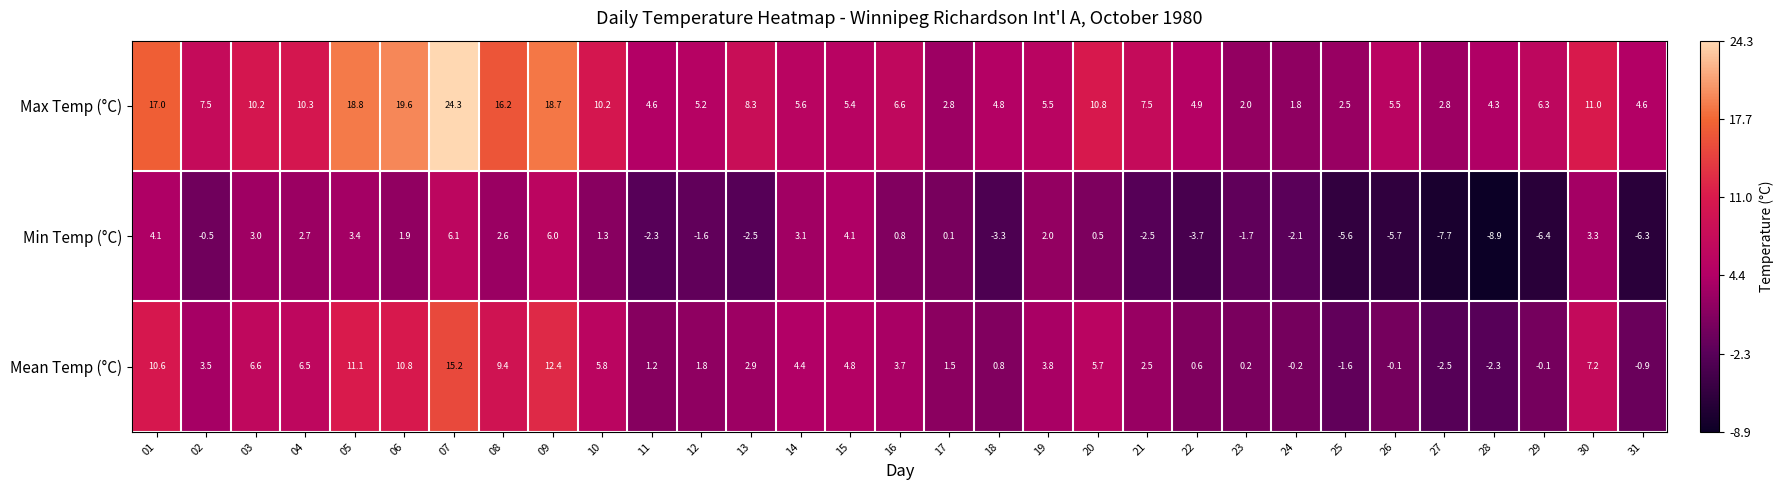

What is the approximate value of Max Temp (°C) at 06?

19.6